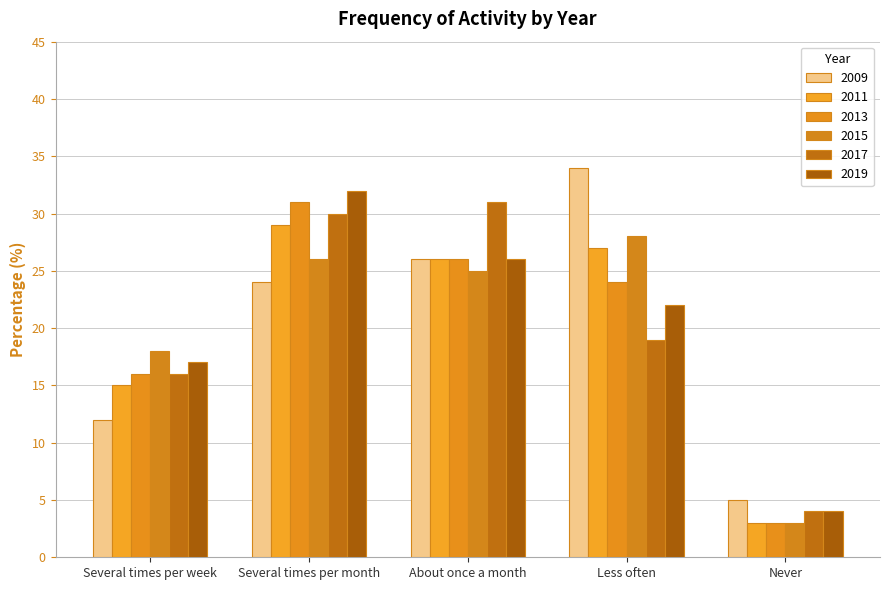

What is the difference between the 2009 values at About once a month and Several times per week?

14